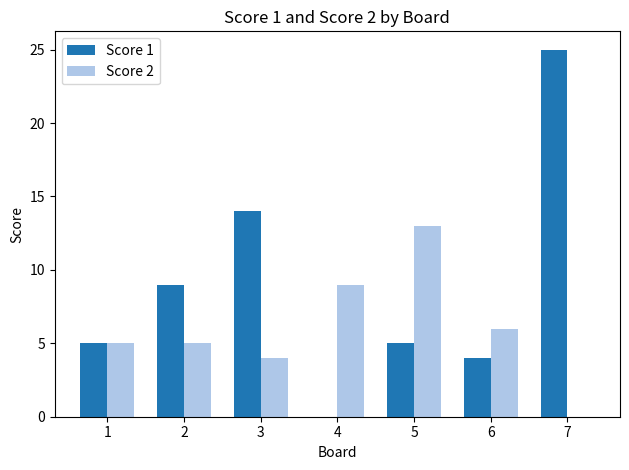

How many values in Score 2 are above zero?

6